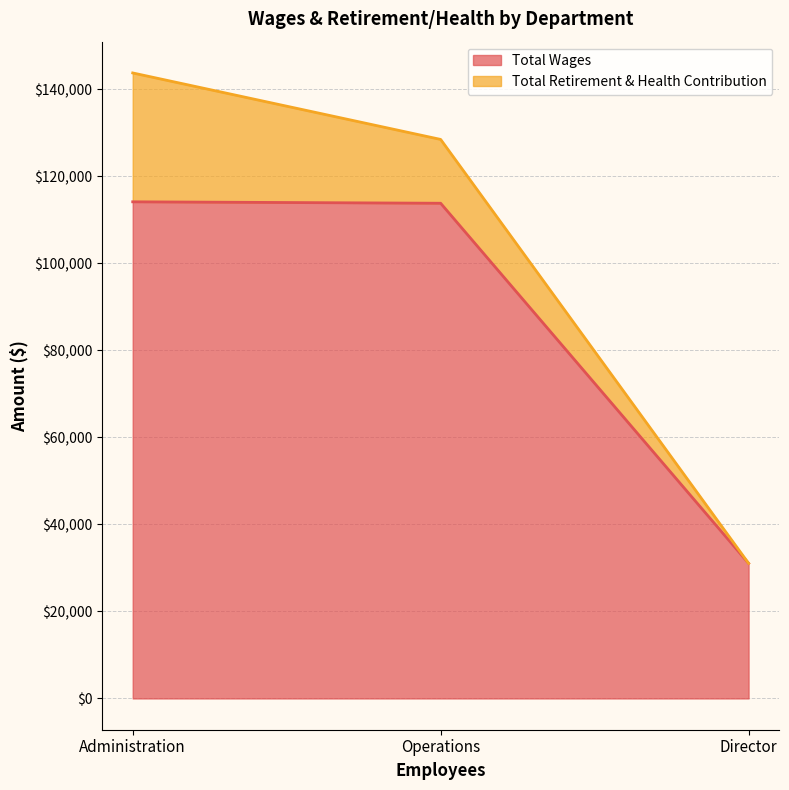

What position from the left is Administration?

1